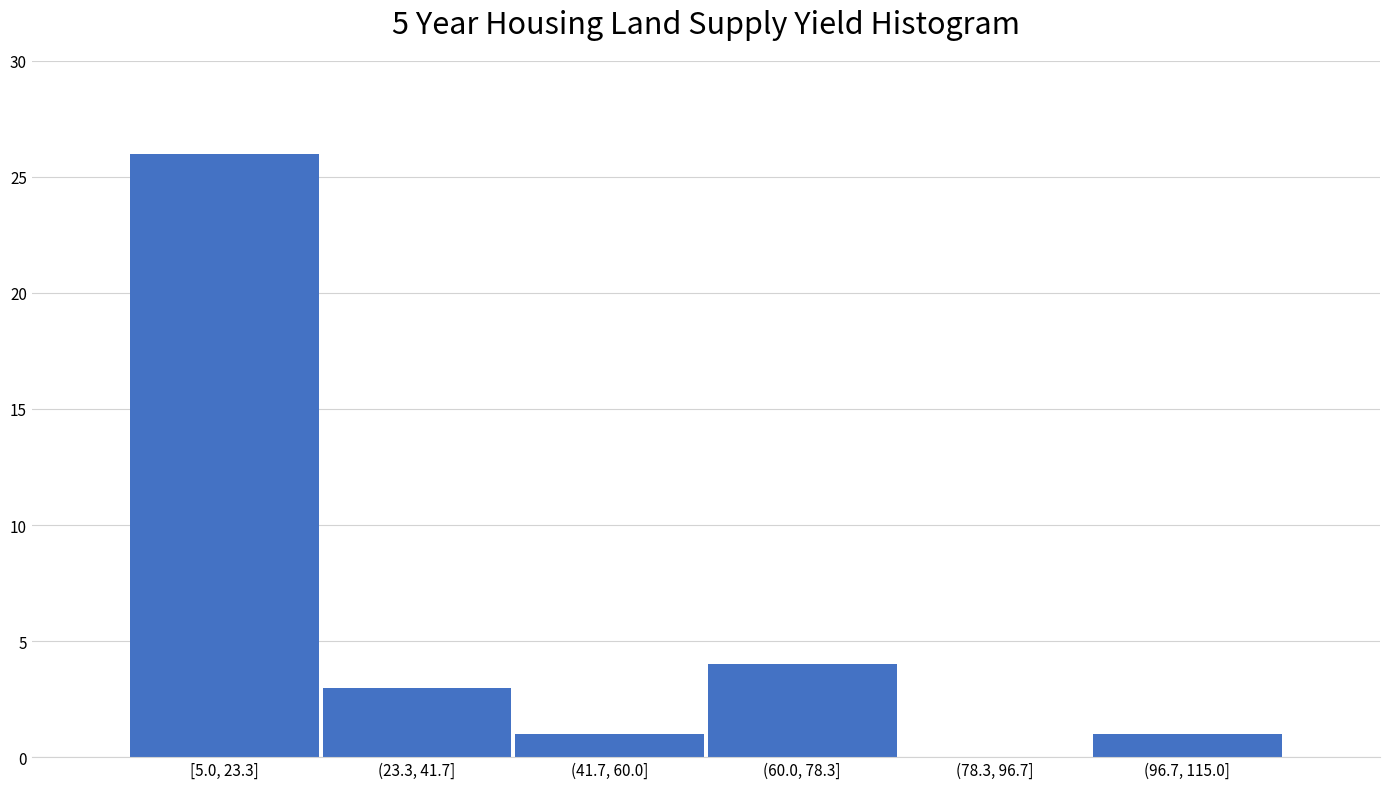

Reading left to right, transcribe all the data shown in this chart.

[5.0, 23.3]=26	(23.3, 41.7]=3	(41.7, 60.0]=1	(60.0, 78.3]=4	(78.3, 96.7]=0	(96.7, 115.0]=1